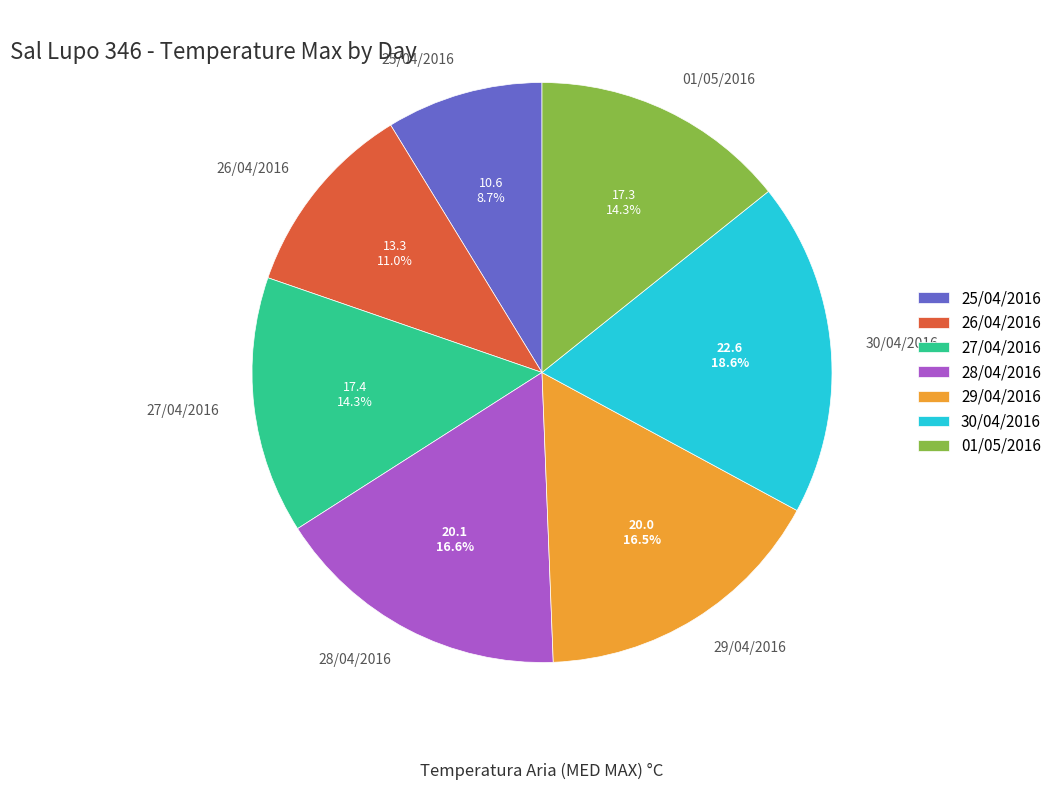

Is it true that 01/05/2016 is 14% of the pie?

True